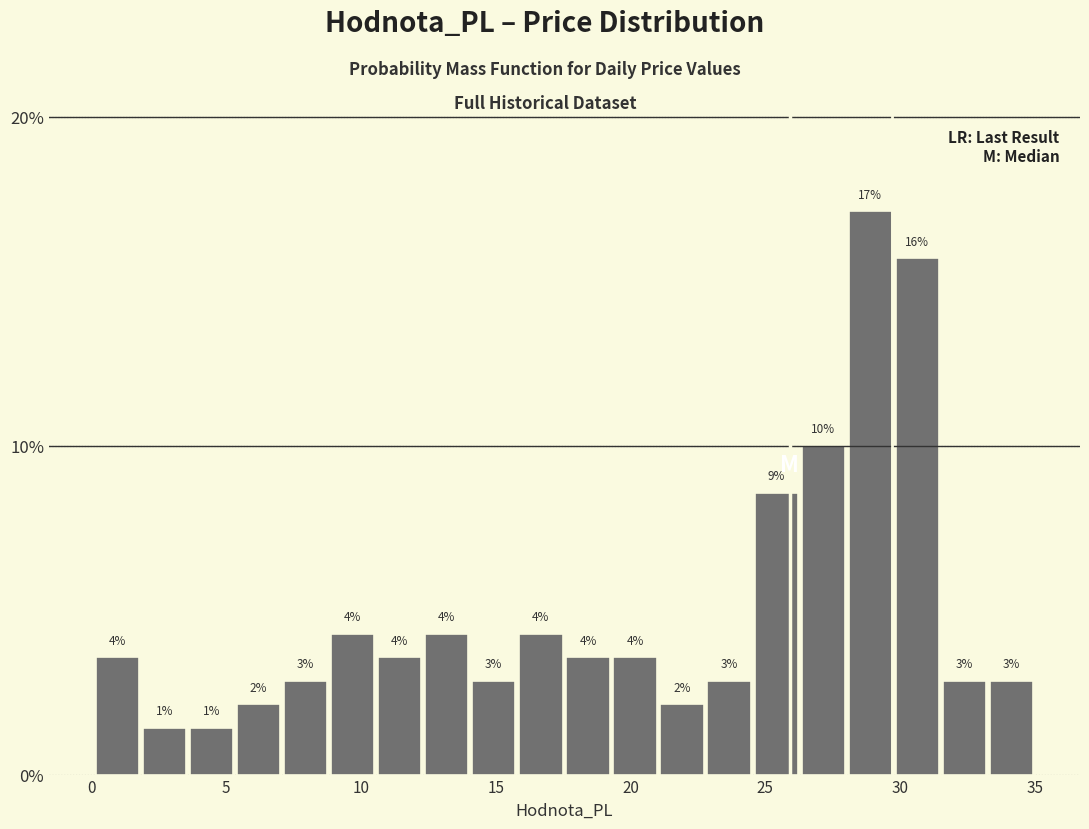

Around what value on the x-axis is the tallest bar? Give the approximate position of its centre, as read against the axis.

29.0